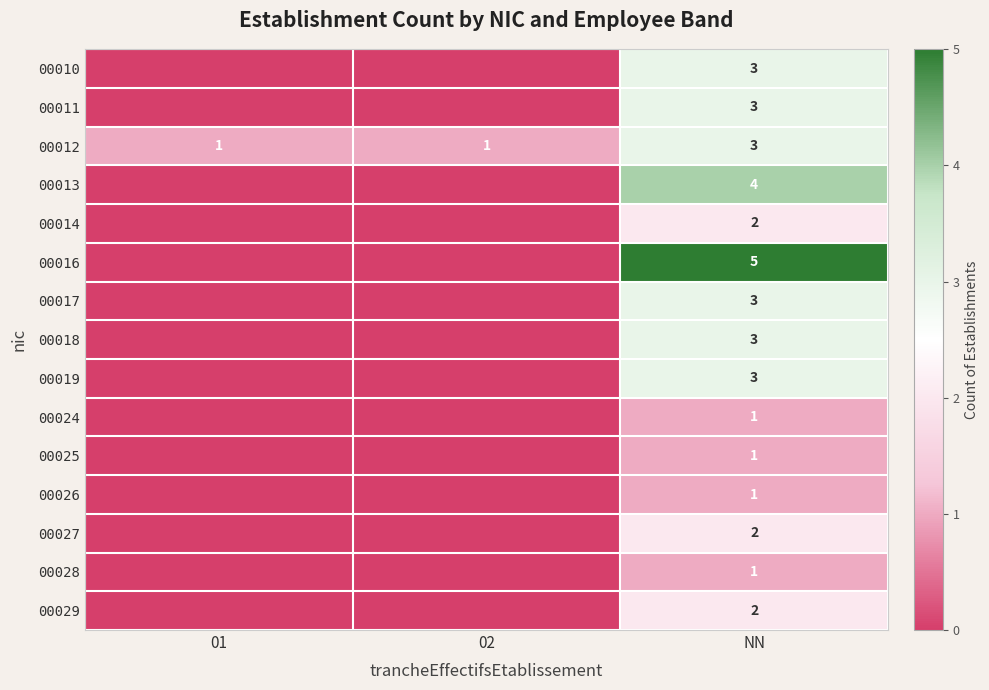

What is the total value across all series at NN?

37